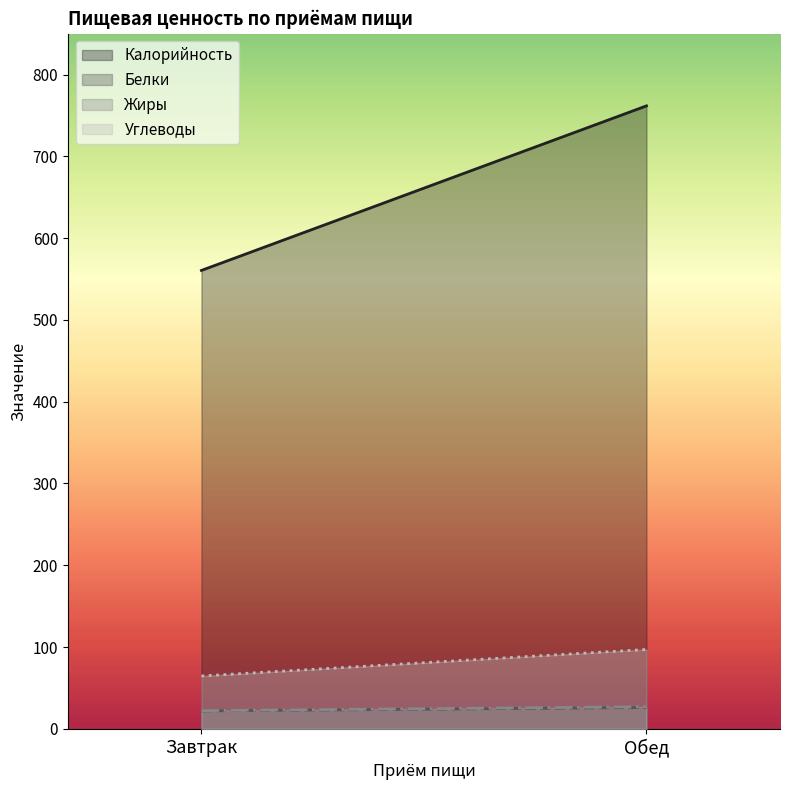

How many data points in Углеводы are less than 97?

1